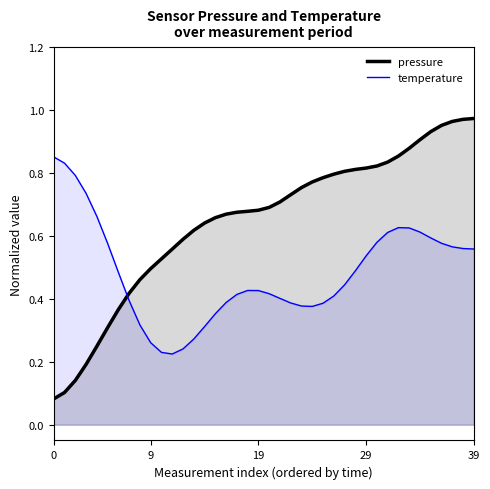

What is the approximate value of temperature at 33?

0.6